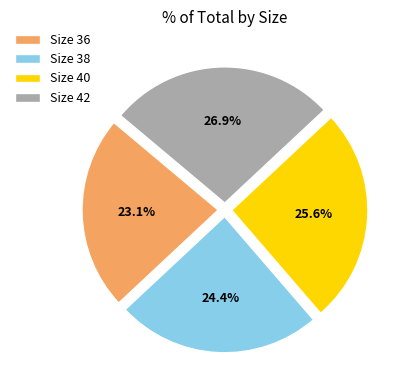

What is the smallest slice in the pie chart?

Size 36